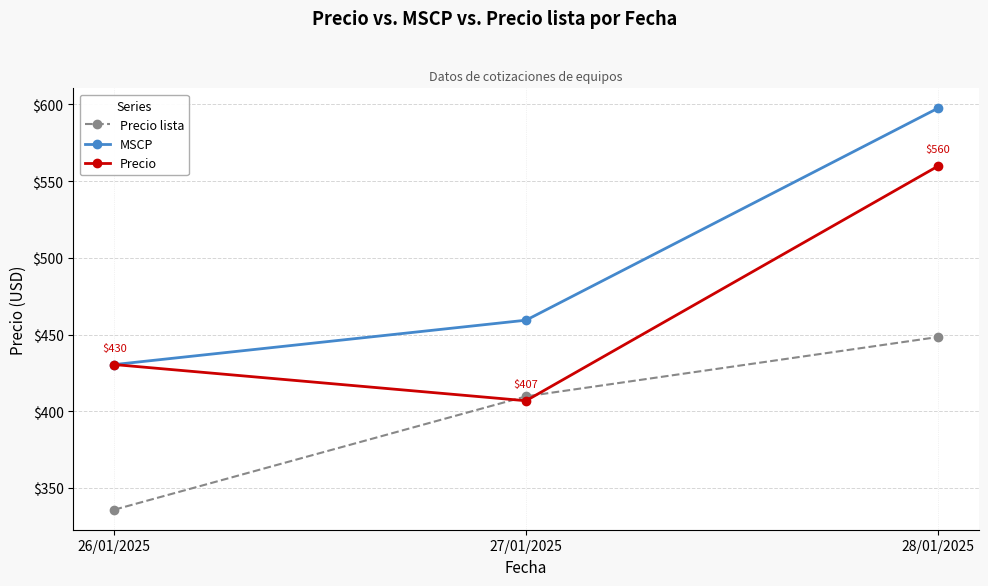

Is the value of Precio at 26/01/2025 greater than the value of Precio lista at 28/01/2025?

No